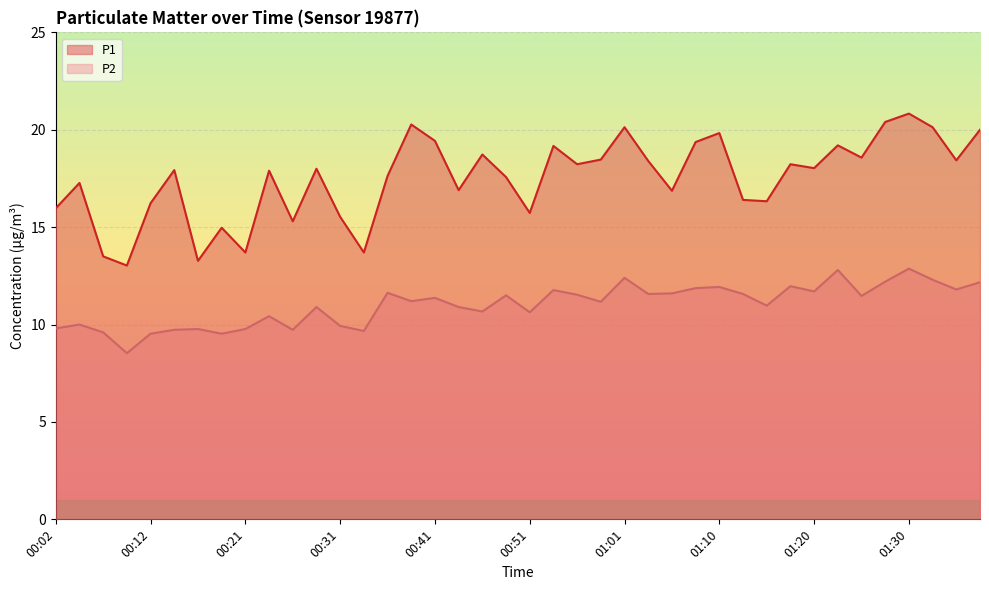

The value of P2 at 00:44 is 10.9. True or false?

True